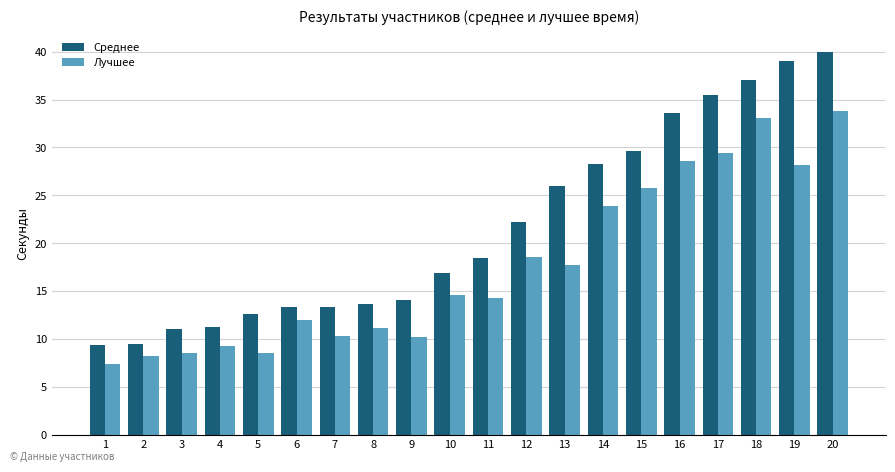

What are all the series names shown in the legend?

Среднее, Лучшее